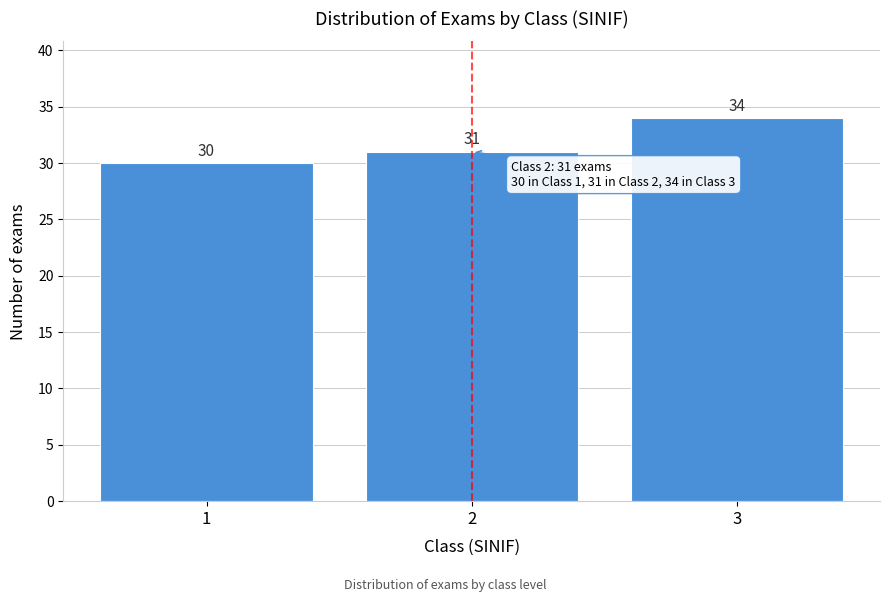

Reading right to left, what are all the values shown in this chart?

34	31	30